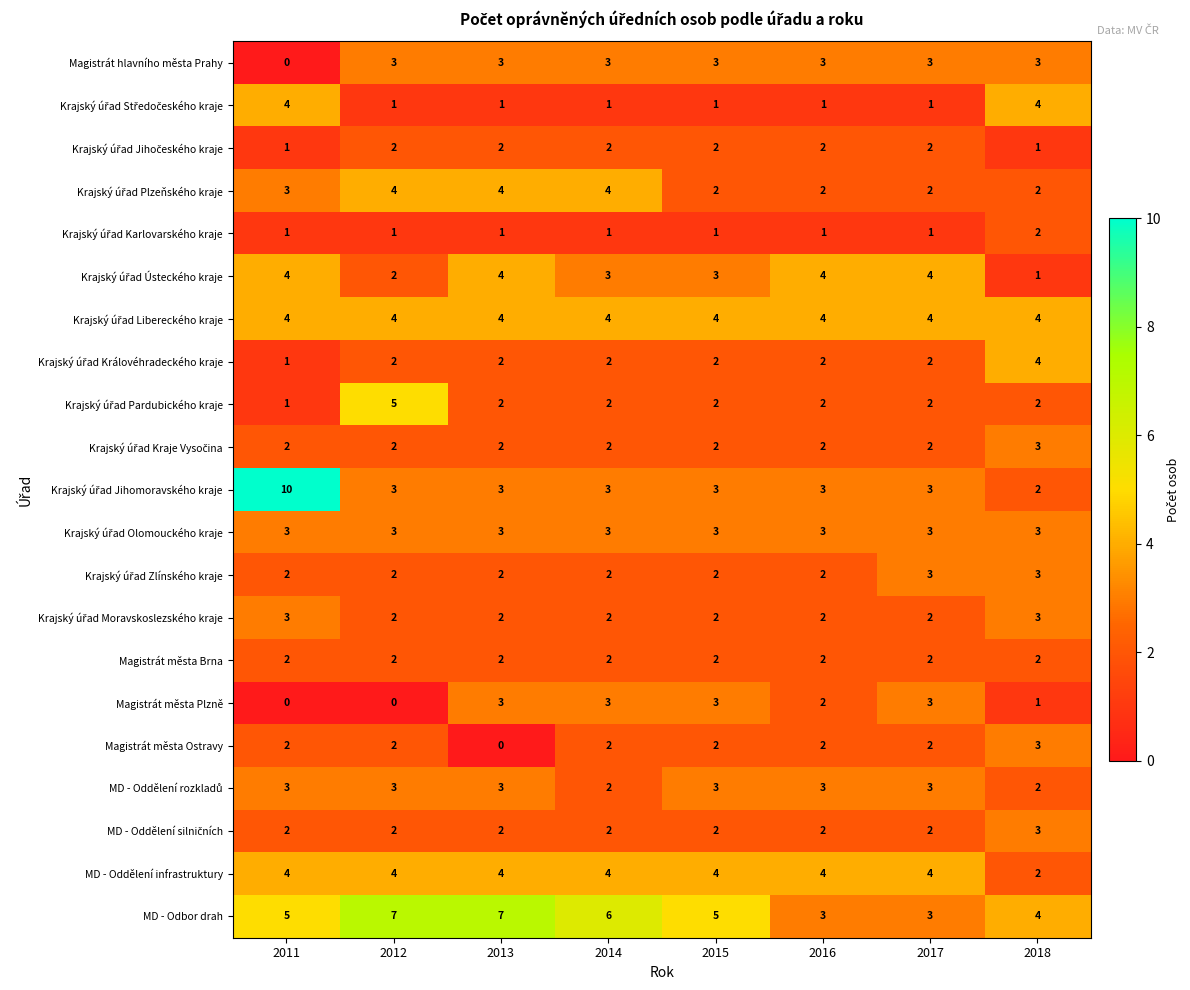

What is the sum of all Magistrát hlavního města Prahy values?

21